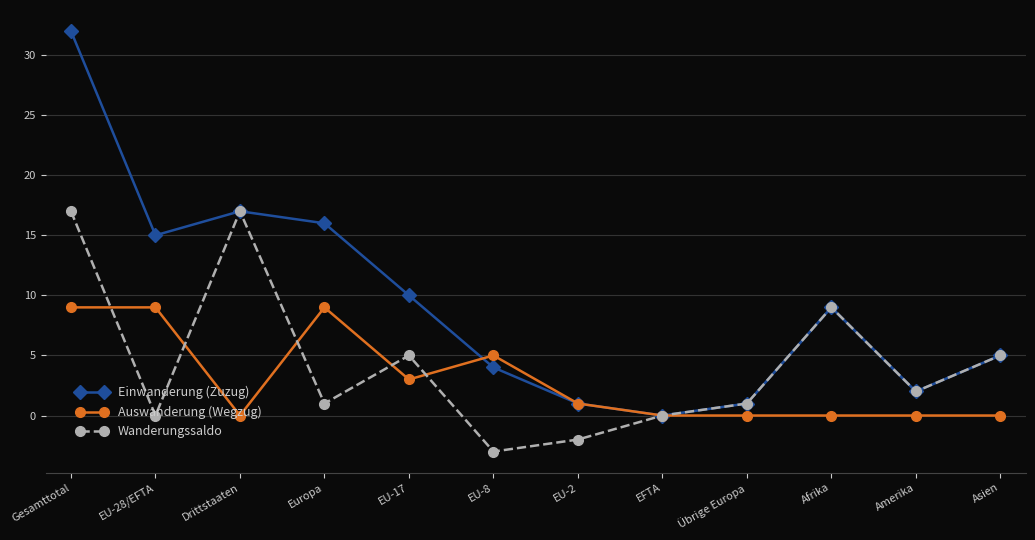

What position from the left is Gesamttotal?

1